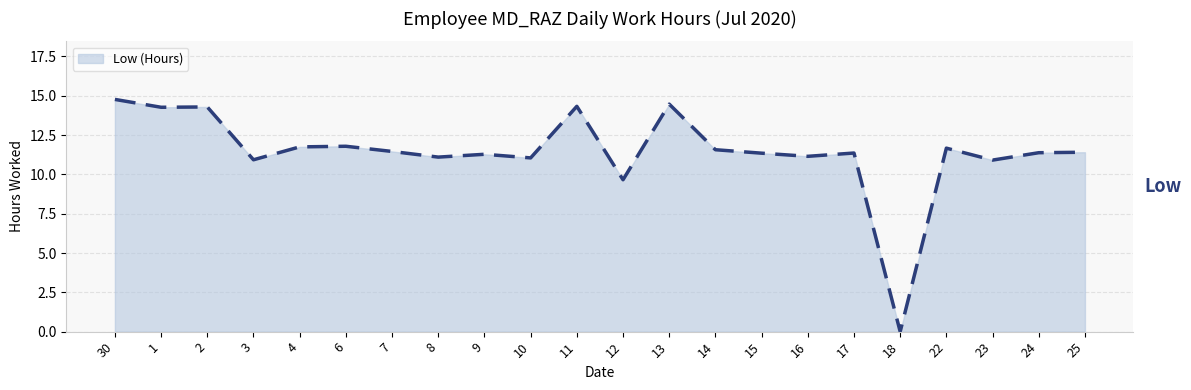

Read the value at 11.

14.3